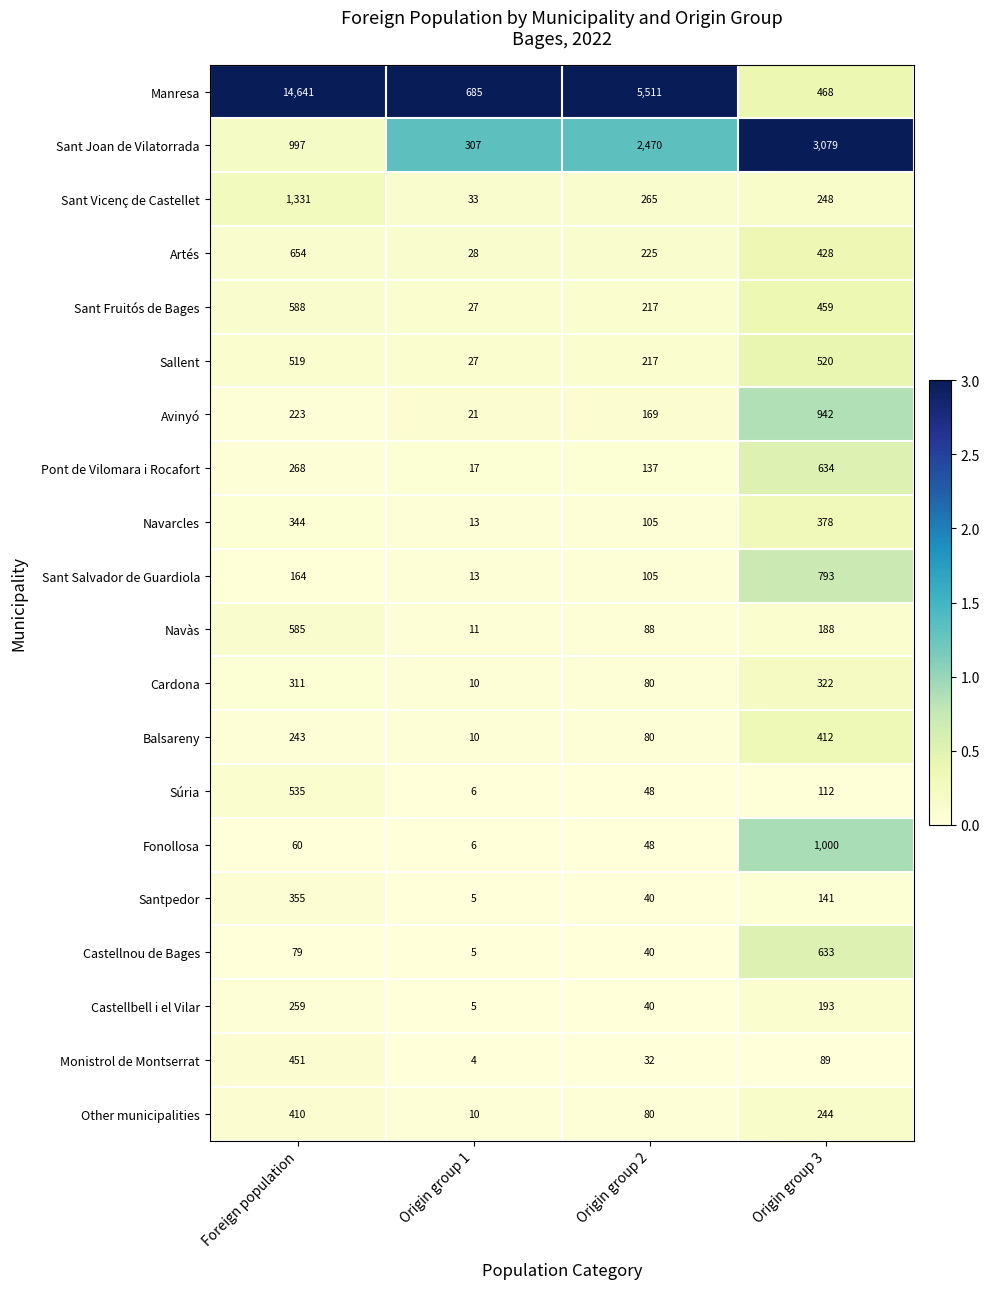

At which category is the sum across all series the highest?

Foreign population